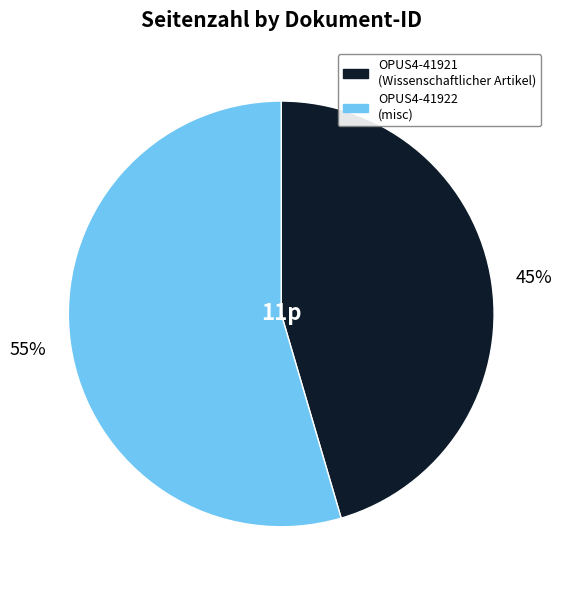

What is the ratio of the value at OPUS4-41922 to the value at OPUS4-41921?

1.2